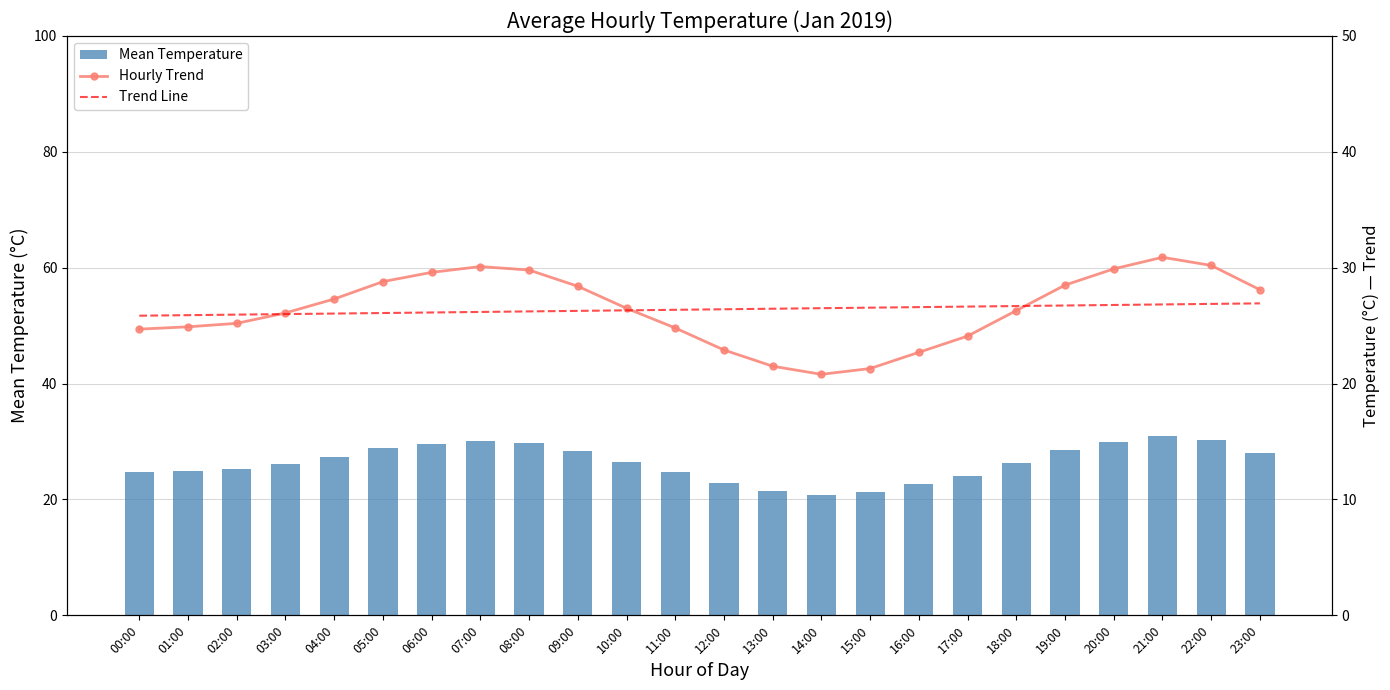

Is the value of Trend Line at 04:00 greater than the value of Mean Temperature at 22:00?

No